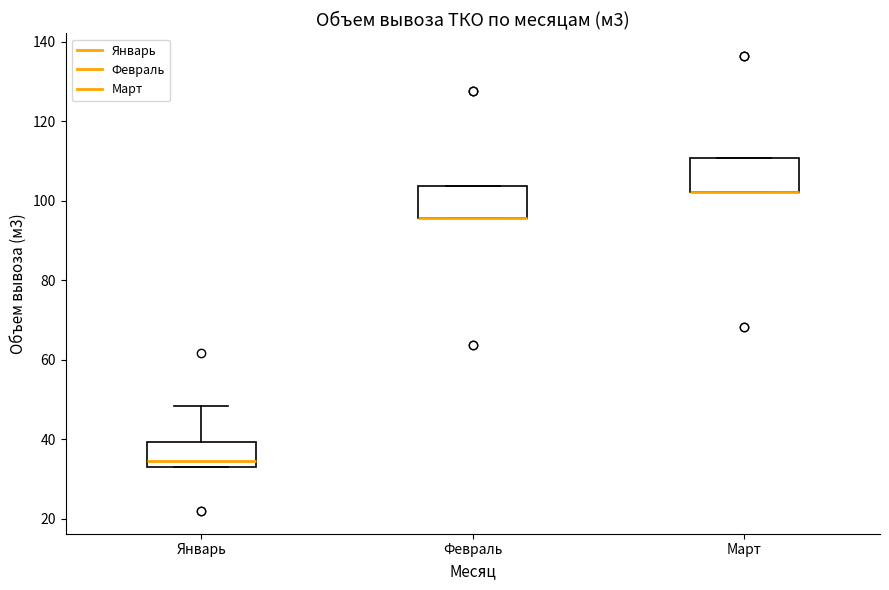

Reading left to right, read every box against the y-axis: the position of its median line, the range the box covers, and the ends of its whiskers. The values are not printed on the chart, so give them approximately, as read against the axis.

Январь: median 34 (just above the box's lower edge), box 34 to 40, whiskers 34 to 48
Февраль: median 96 (drawn on the box's lower edge), box 96 to 104, whiskers 96 to 104
Март: median 102 (drawn on the box's lower edge), box 102 to 110, whiskers 102 to 110